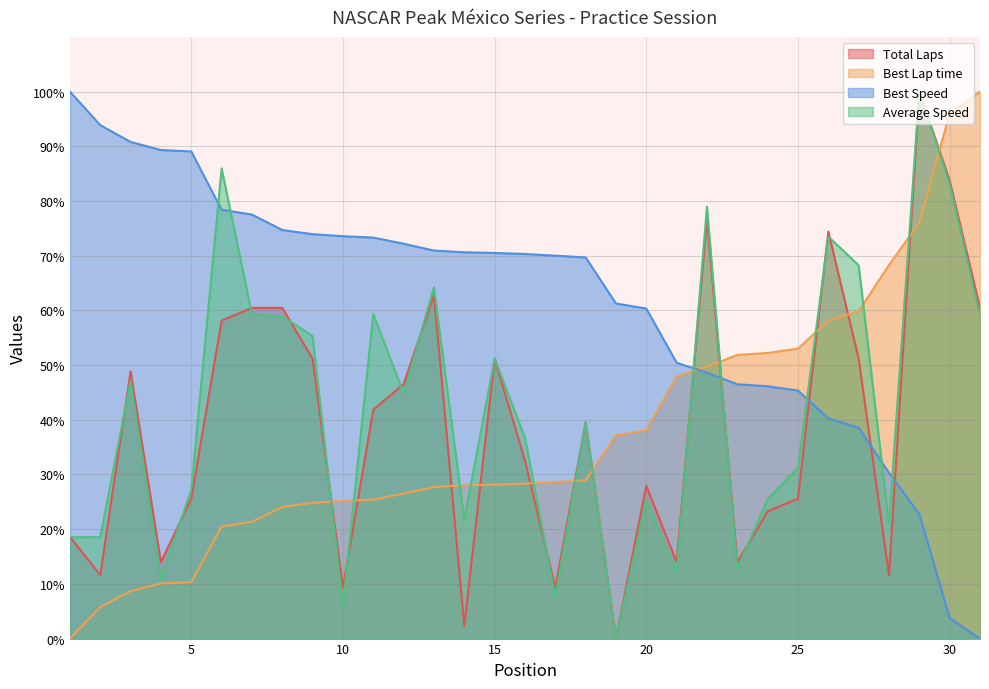

At which category is the sum across all series the highest?

29